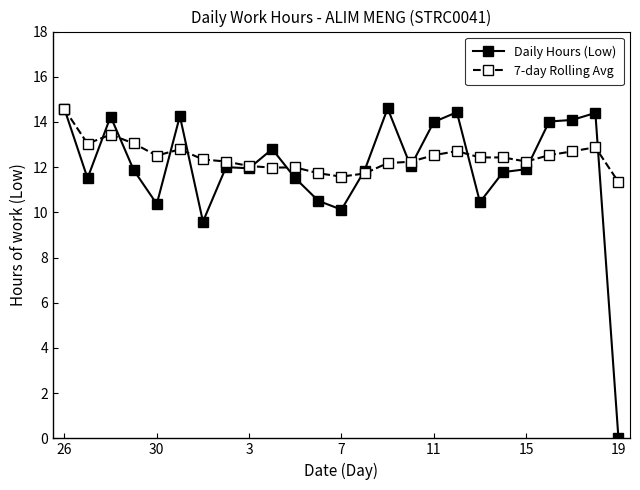

True or false: 7-day Rolling Avg has more than 0 interior local peaks.

True